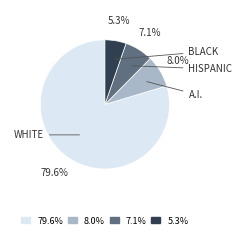

Count the number of slices in the pie.

4